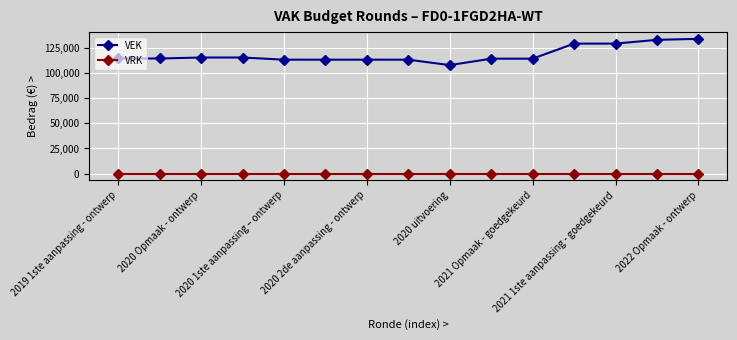

Rank the series by their maximum value, from lowest to highest.

VRK, VEK